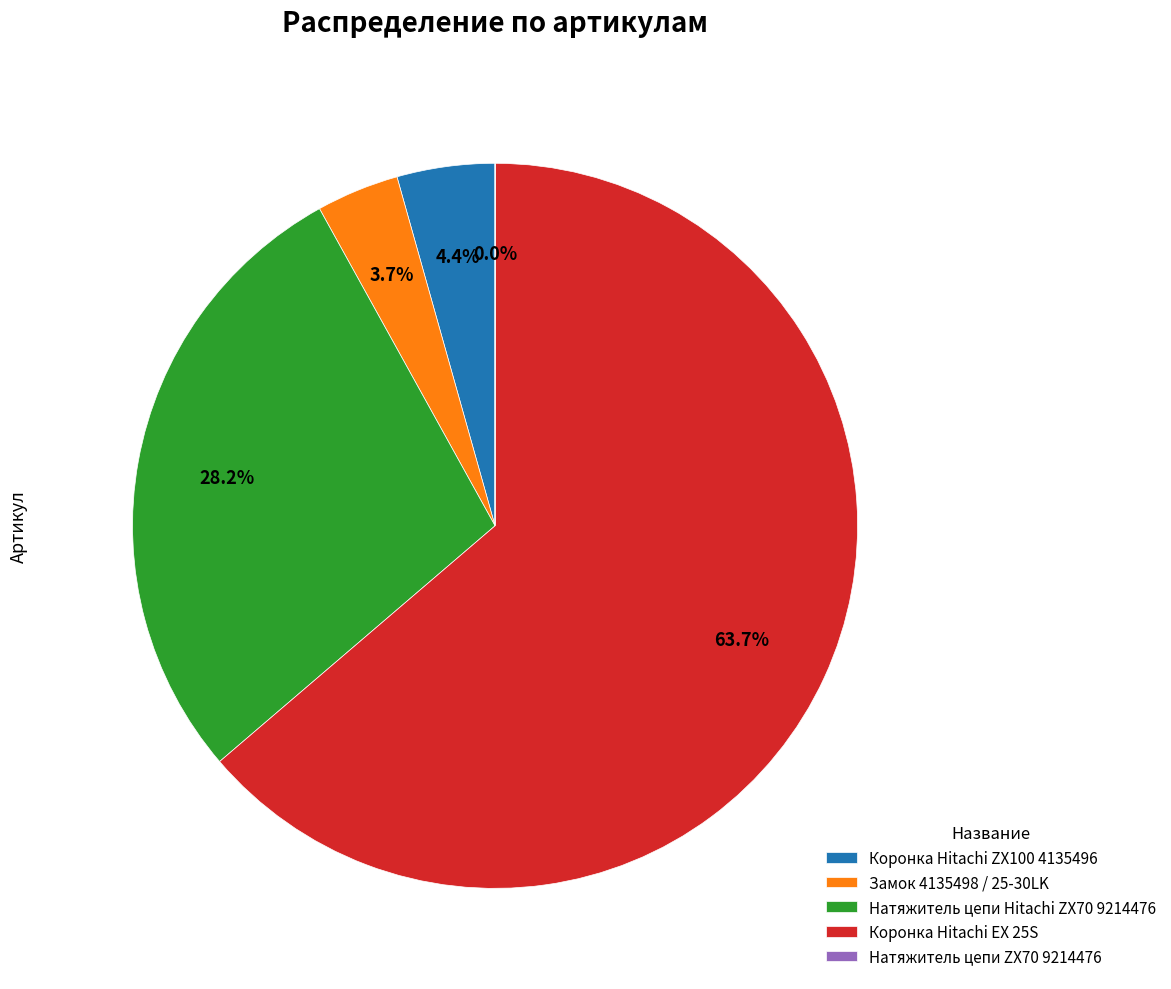

How much of the chart is everything except Коронка Hitachi ZX100 4135496?

95.6%